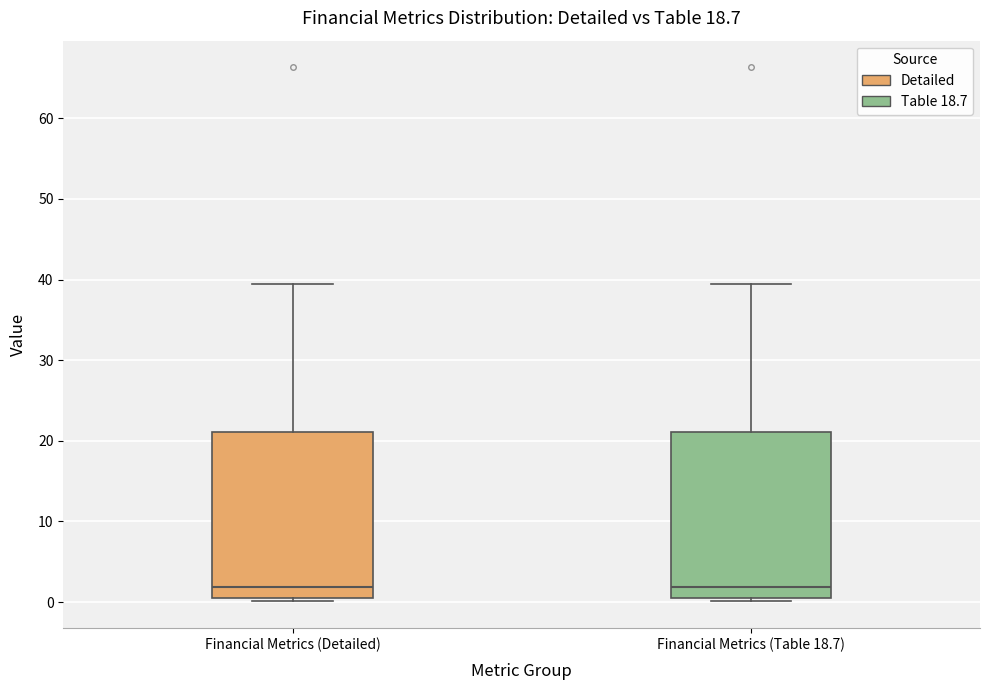

Where does the median line of the box for Financial Metrics (Detailed) sit on the y-axis? The values are not printed on the chart, so give them approximately, as read against the axis.

2